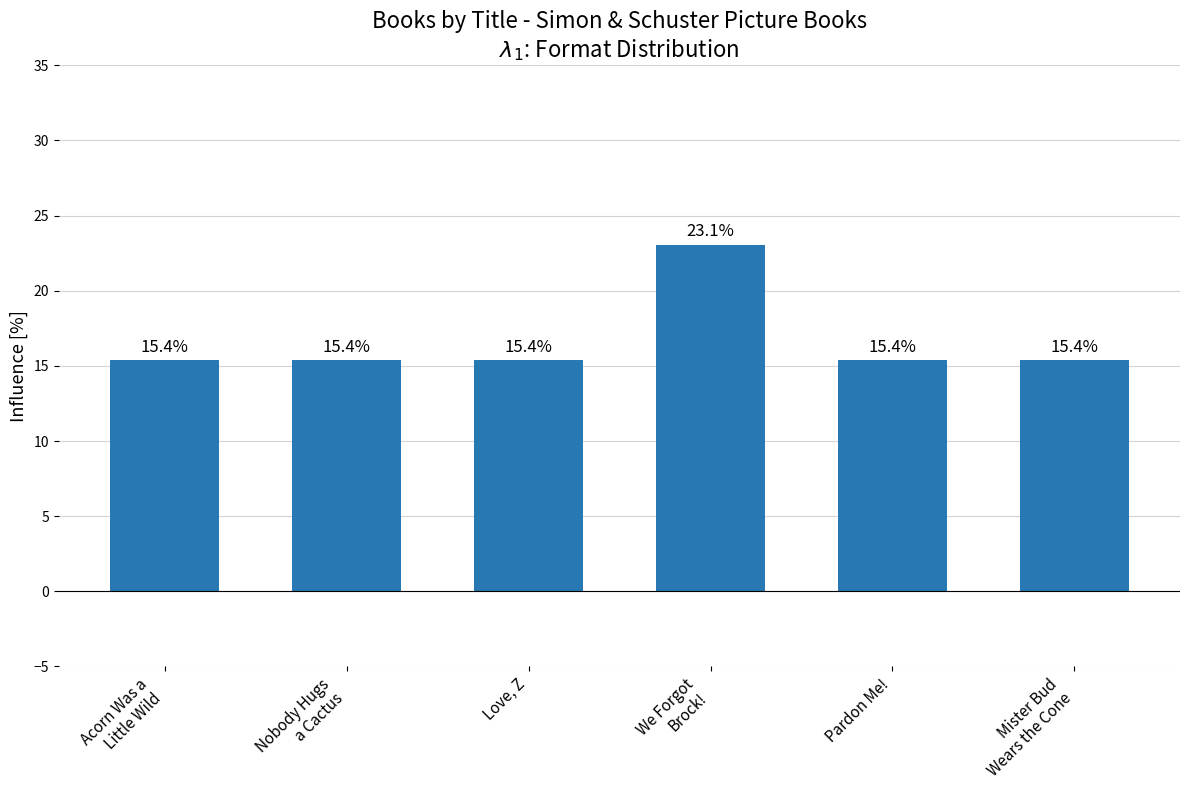

What is the average value?

16.7